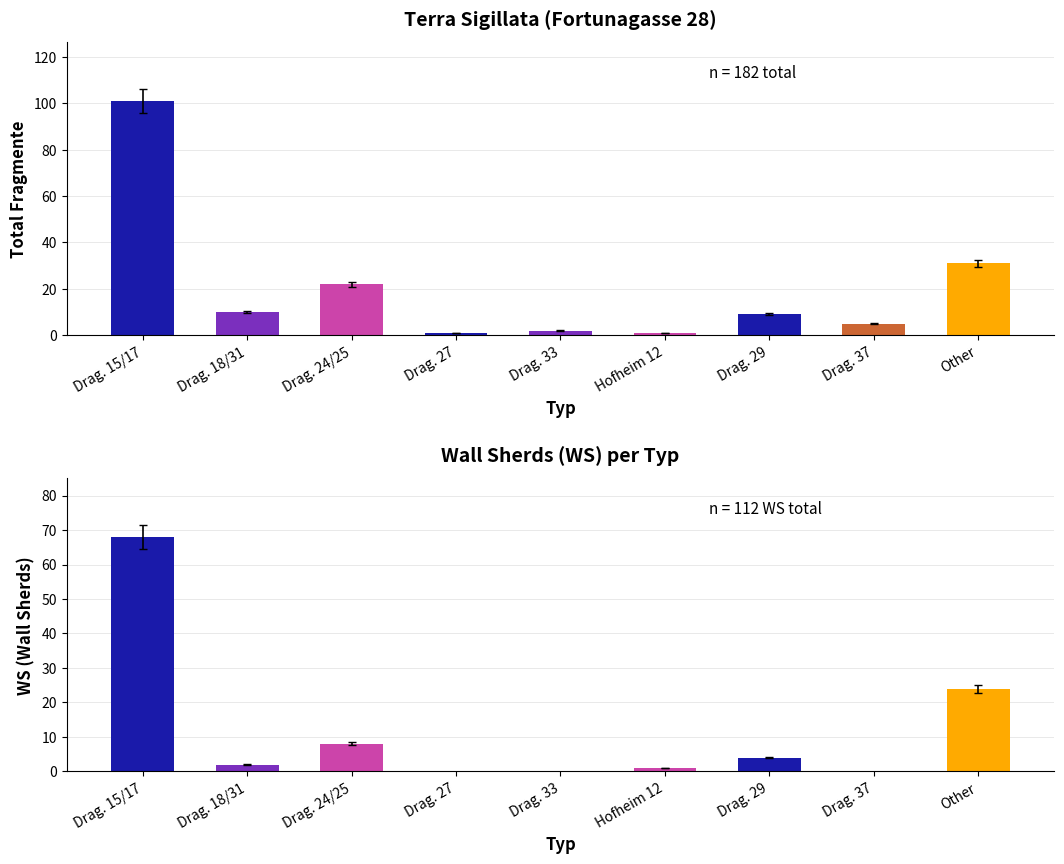

Which series has the largest range (max minus min)?

Total Fragmente